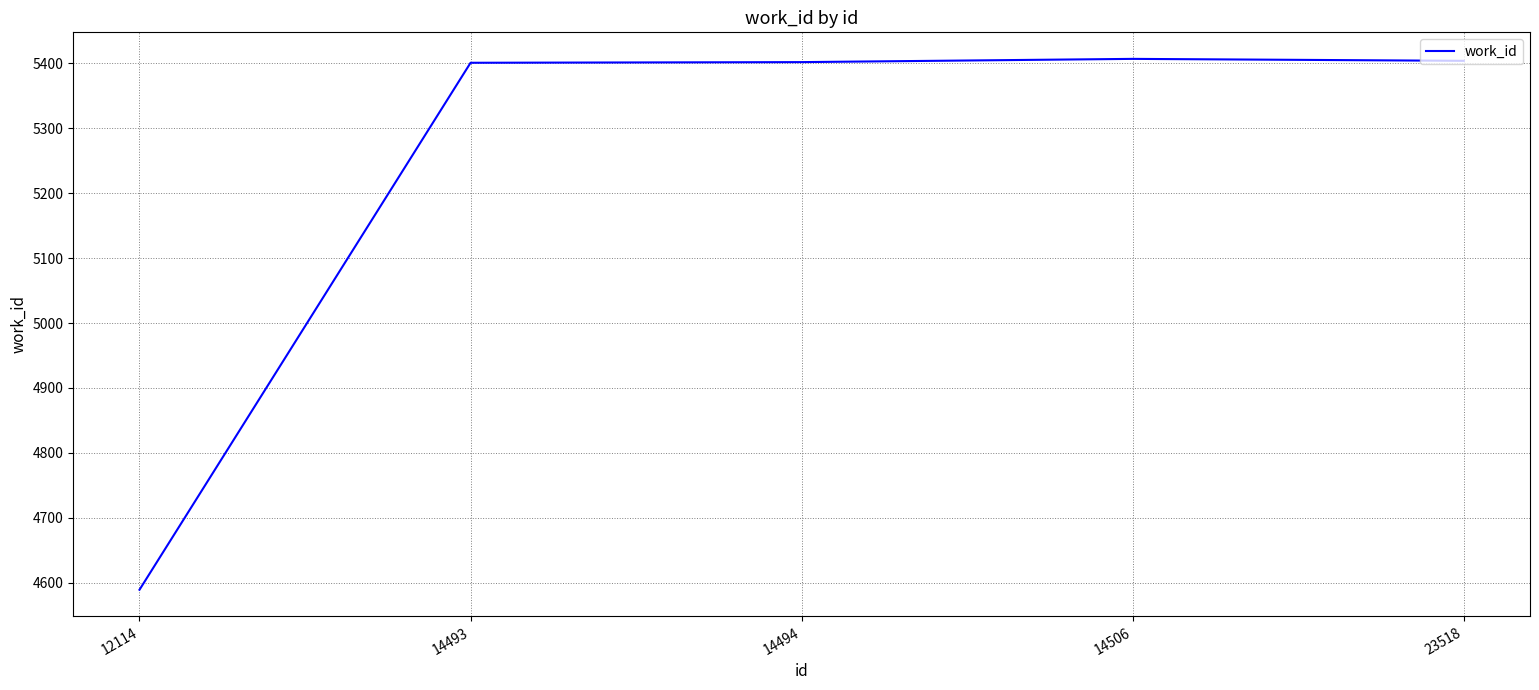

Between 12114 and 23518, which is larger?

23518